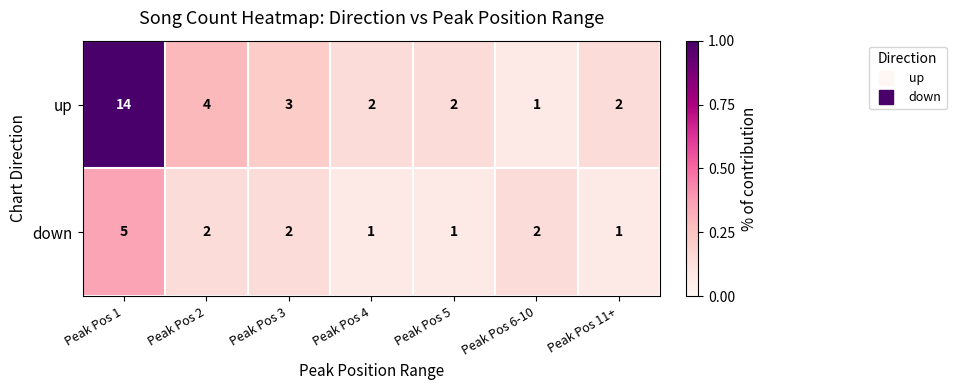

What is the maximum value for up?

14